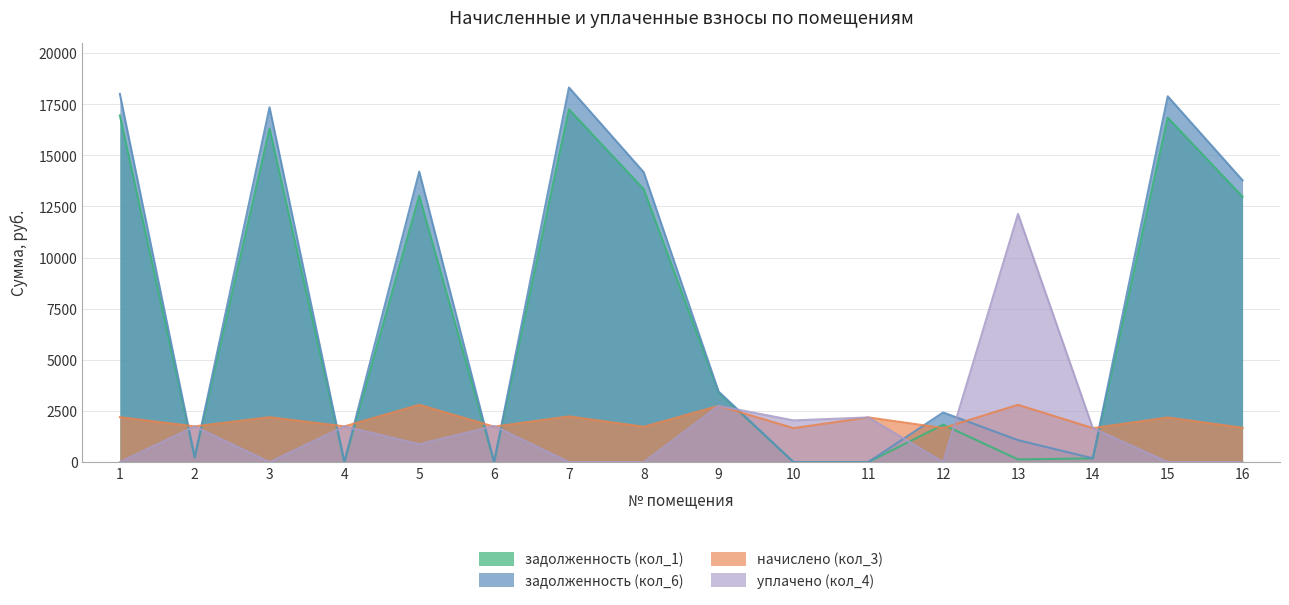

What is the value of the задолженность (кол_1) point at the 3rd from the left?

16304.1